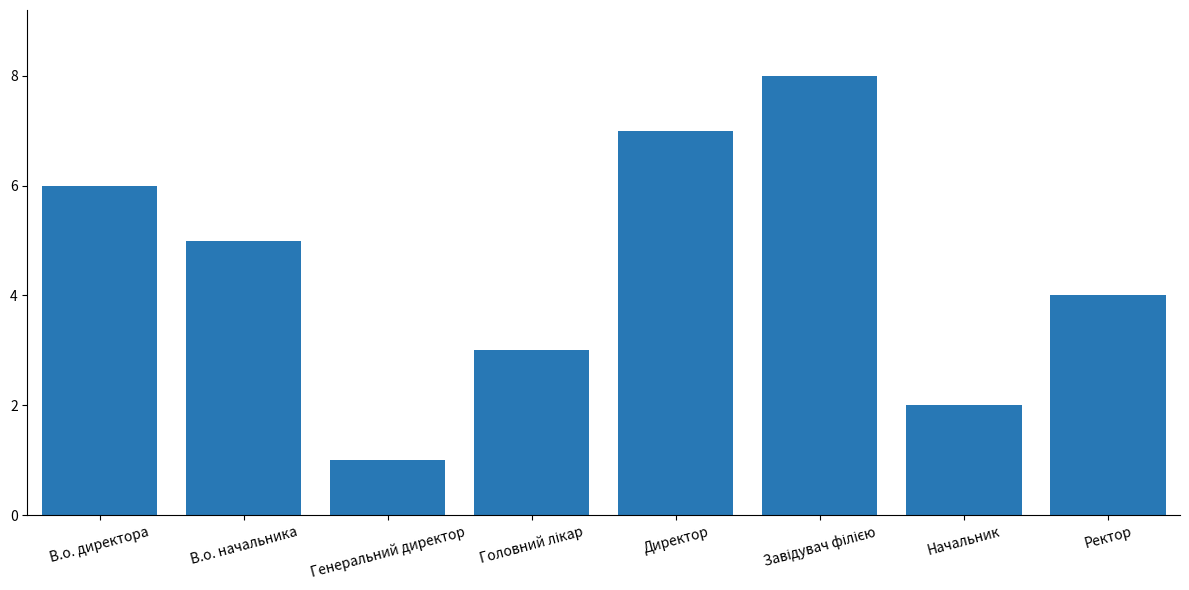

What is the change in value from Директор to Начальник?

-5